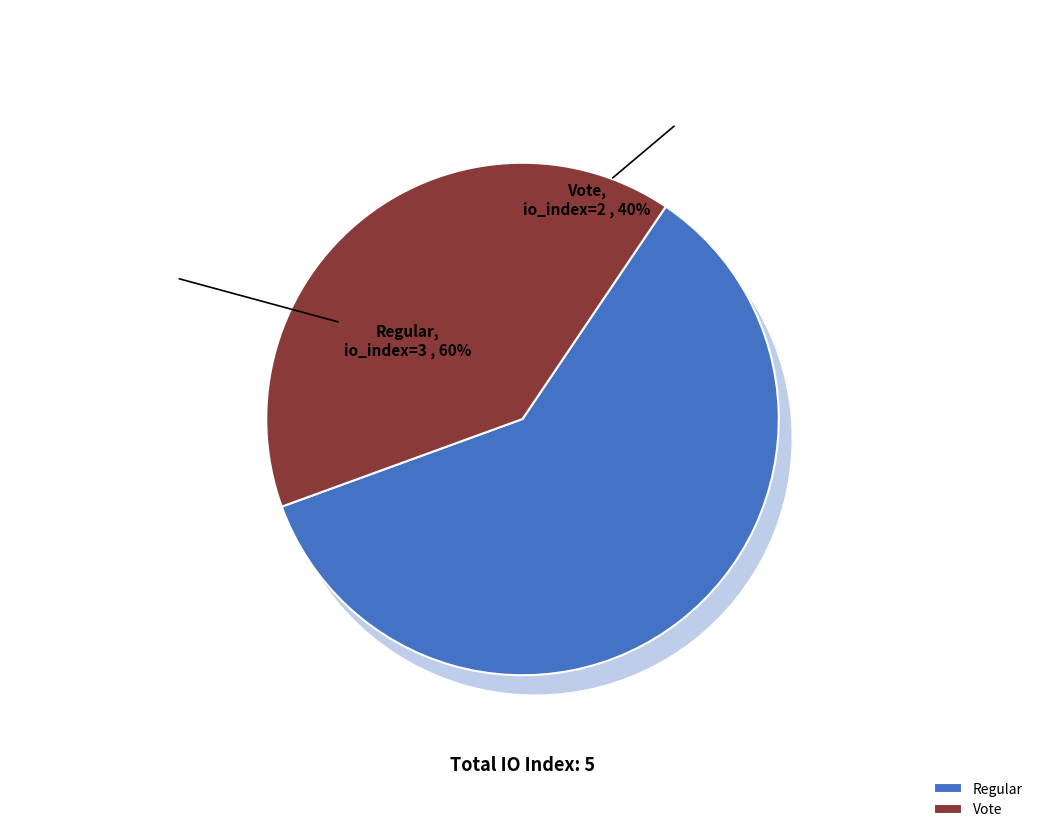

To the nearest percent, what is the difference between the Vote (io_index=2) and Regular (io_index=3) slice percentages?

20%